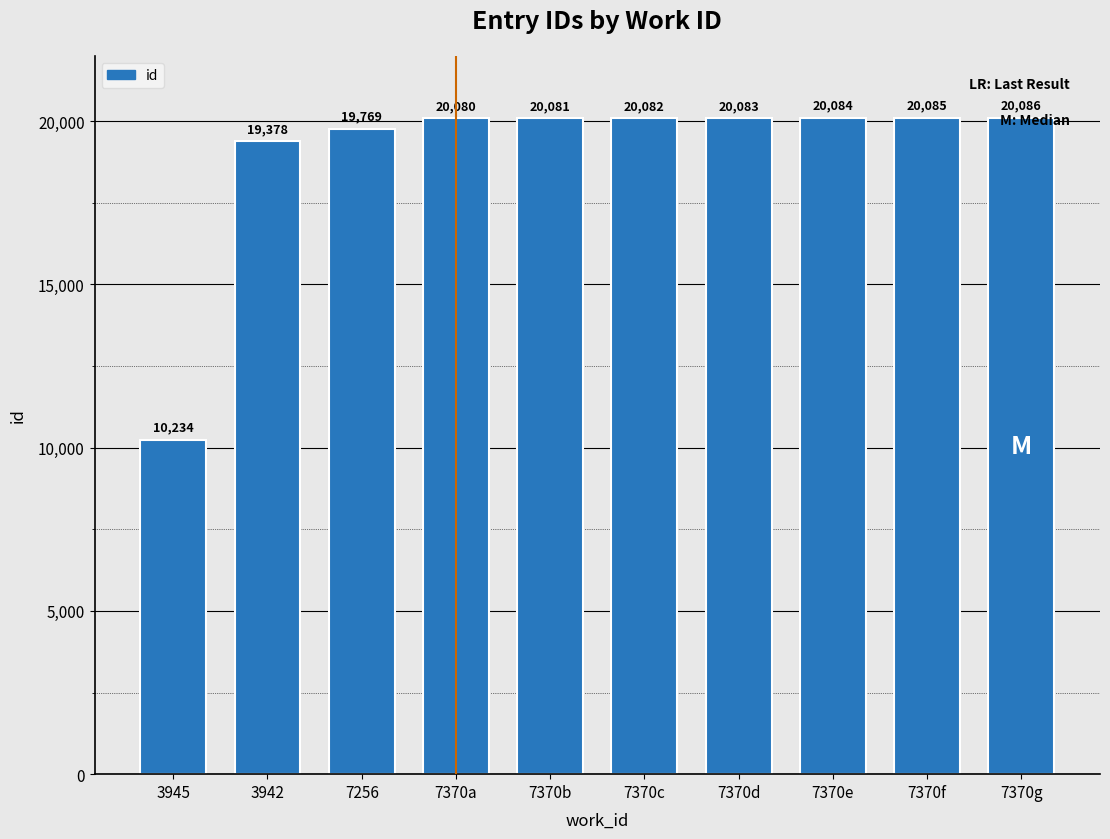

The value at 7256 is 11936. True or false?

False